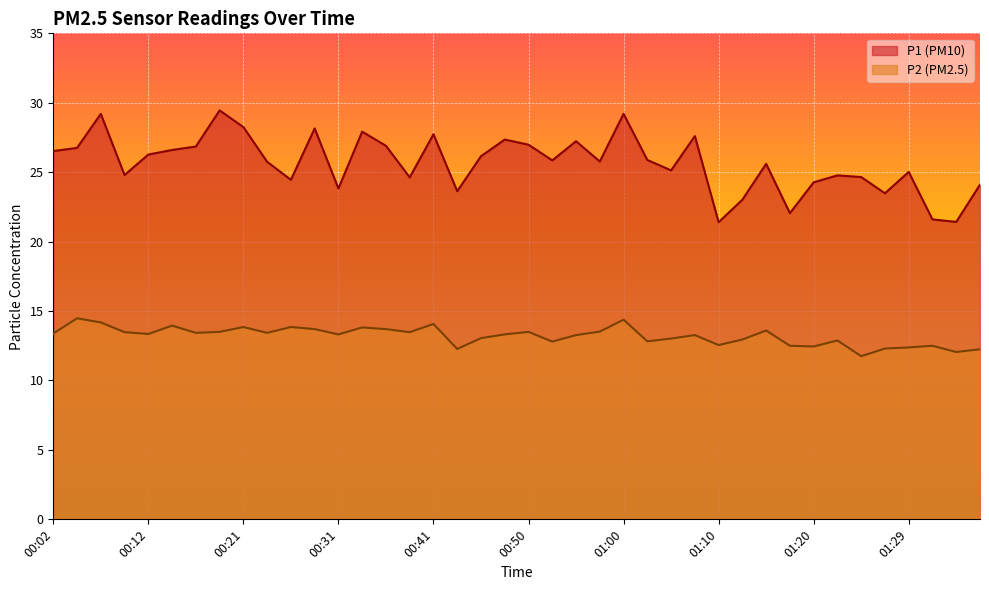

True or false: P2 and P1 cross at least once.

False